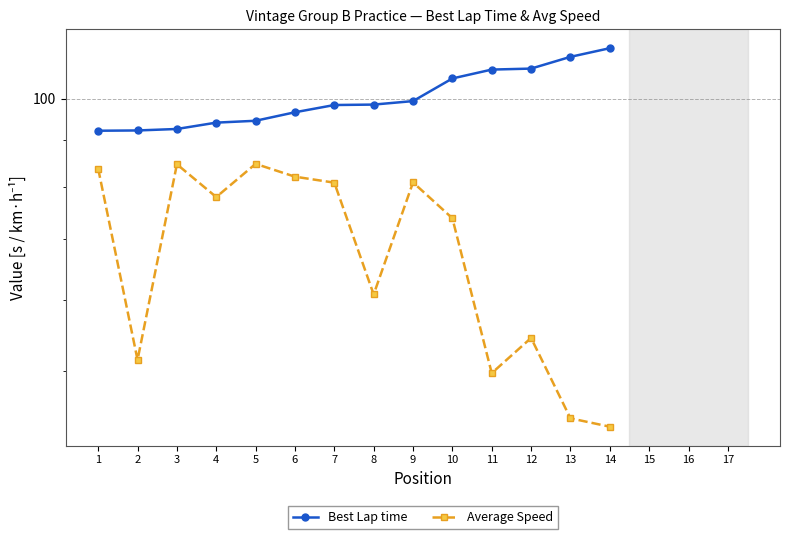

At which category is the sum across all series the highest?

9